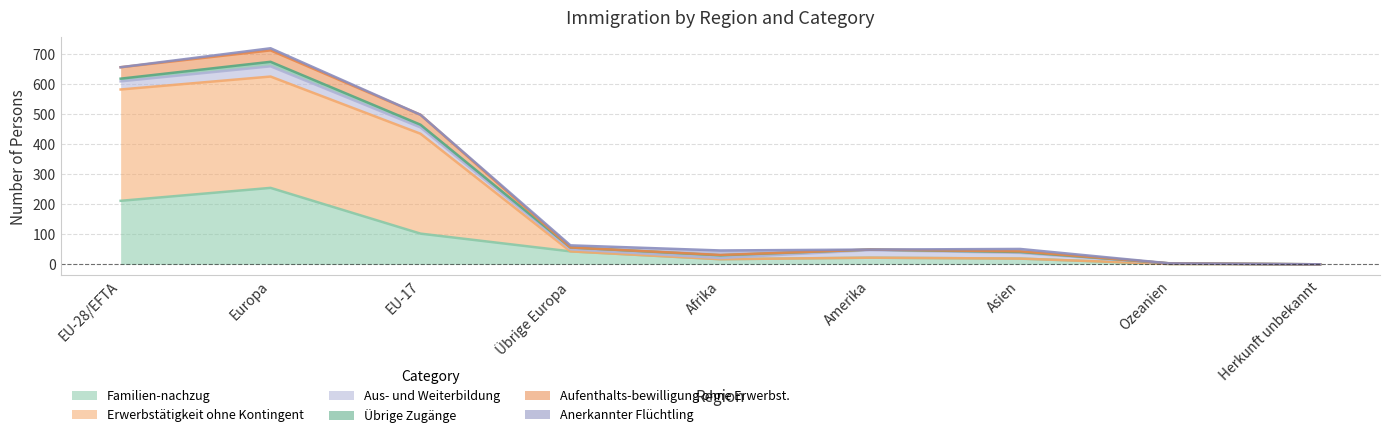

What is the value of the Erwerbstätigkeit ohne Kontingent point at the 2nd from the left?

624